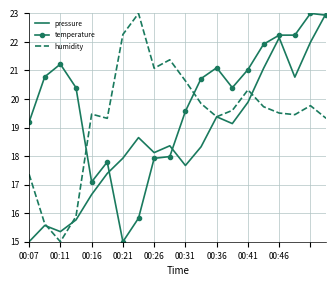

What is the sum of all pressure values?

372.2